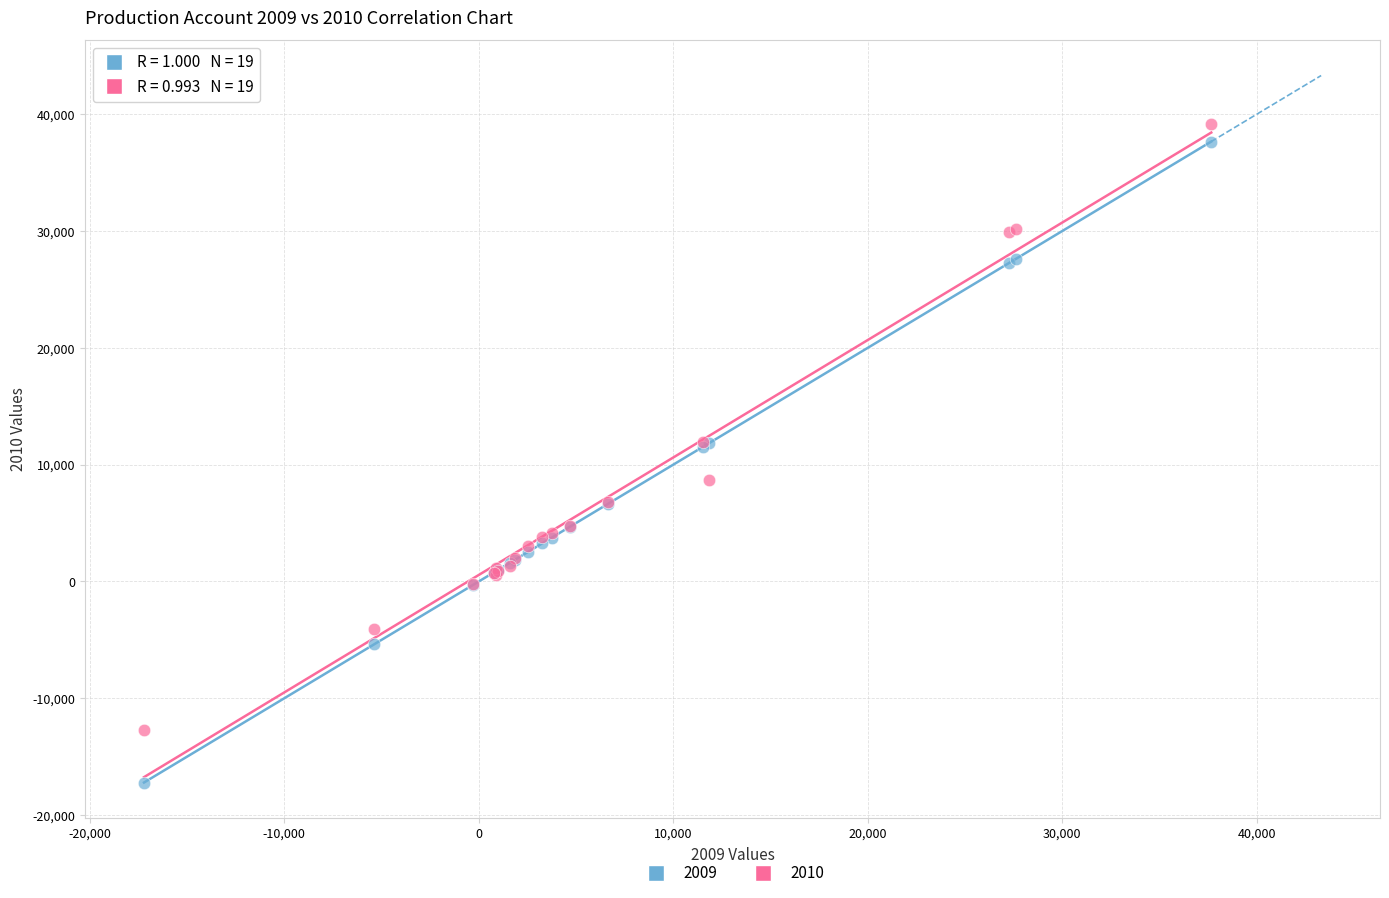

Which series reaches the minimum Y coordinate?

2009